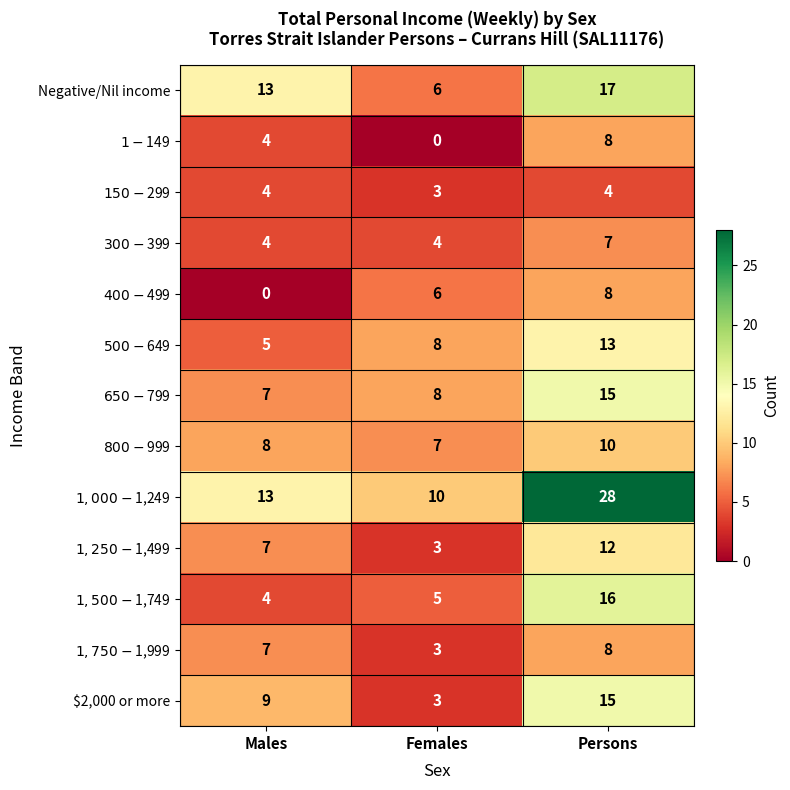

Between Males and Persons, which series saw the biggest shift?

$1,000-$1,249